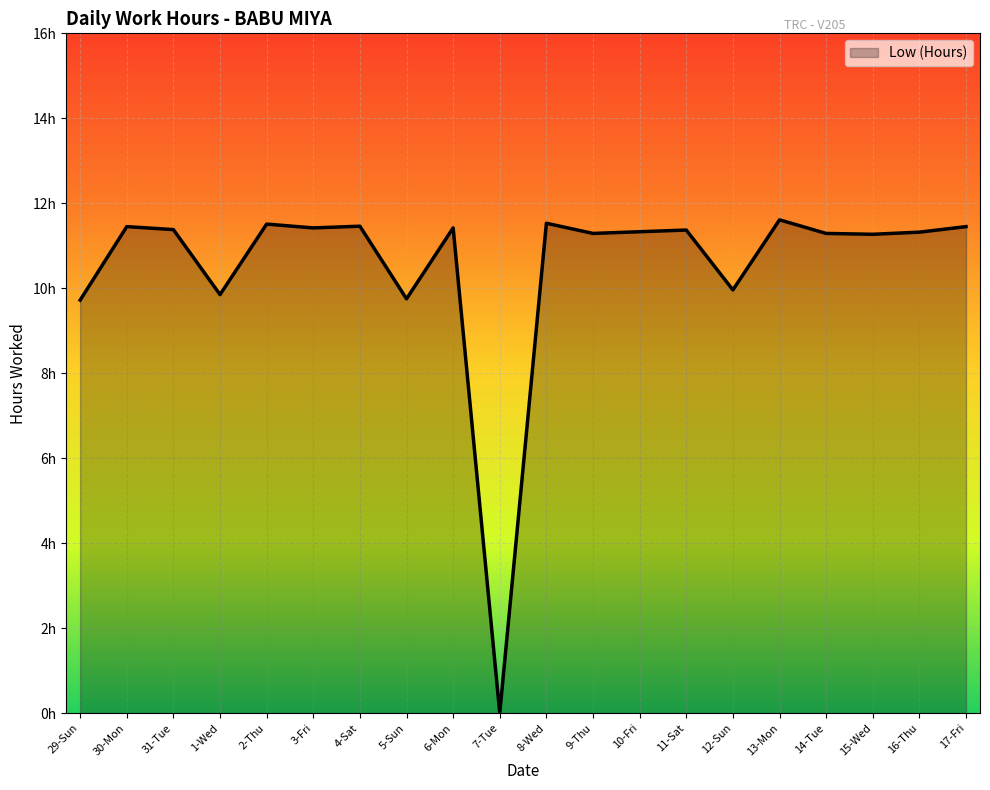

Which has a higher value, 2-Thu or 31-Tue?

2-Thu